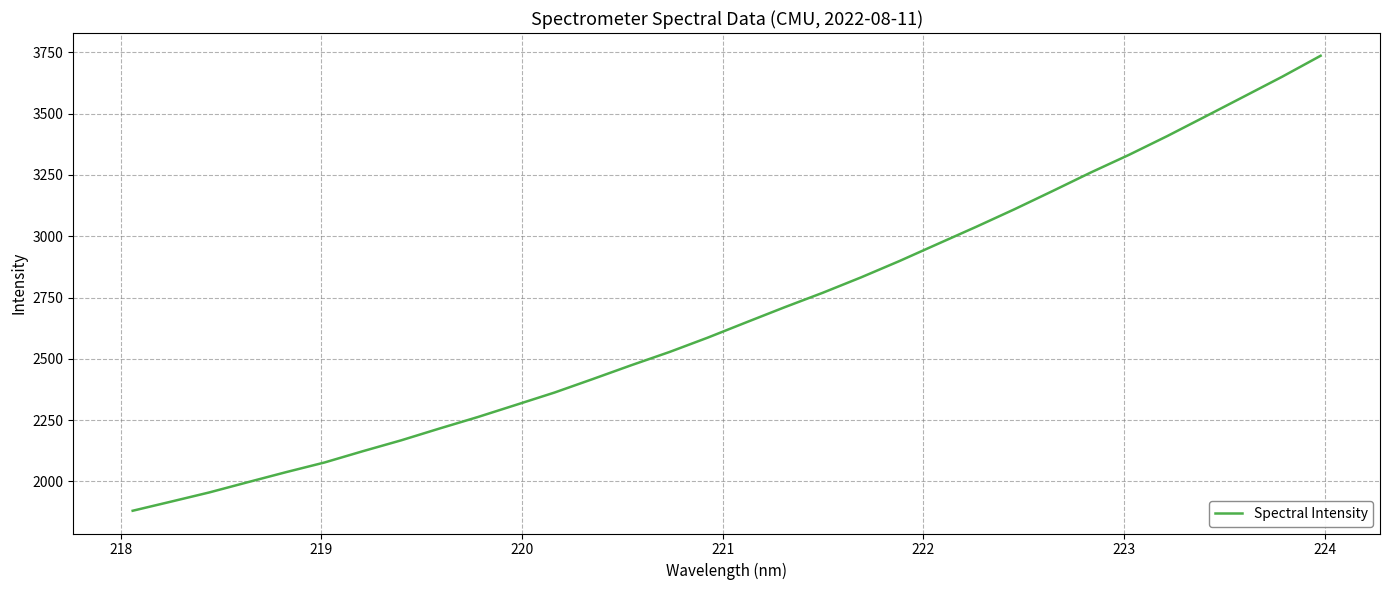

What is the maximum value shown in the chart?

3735.9